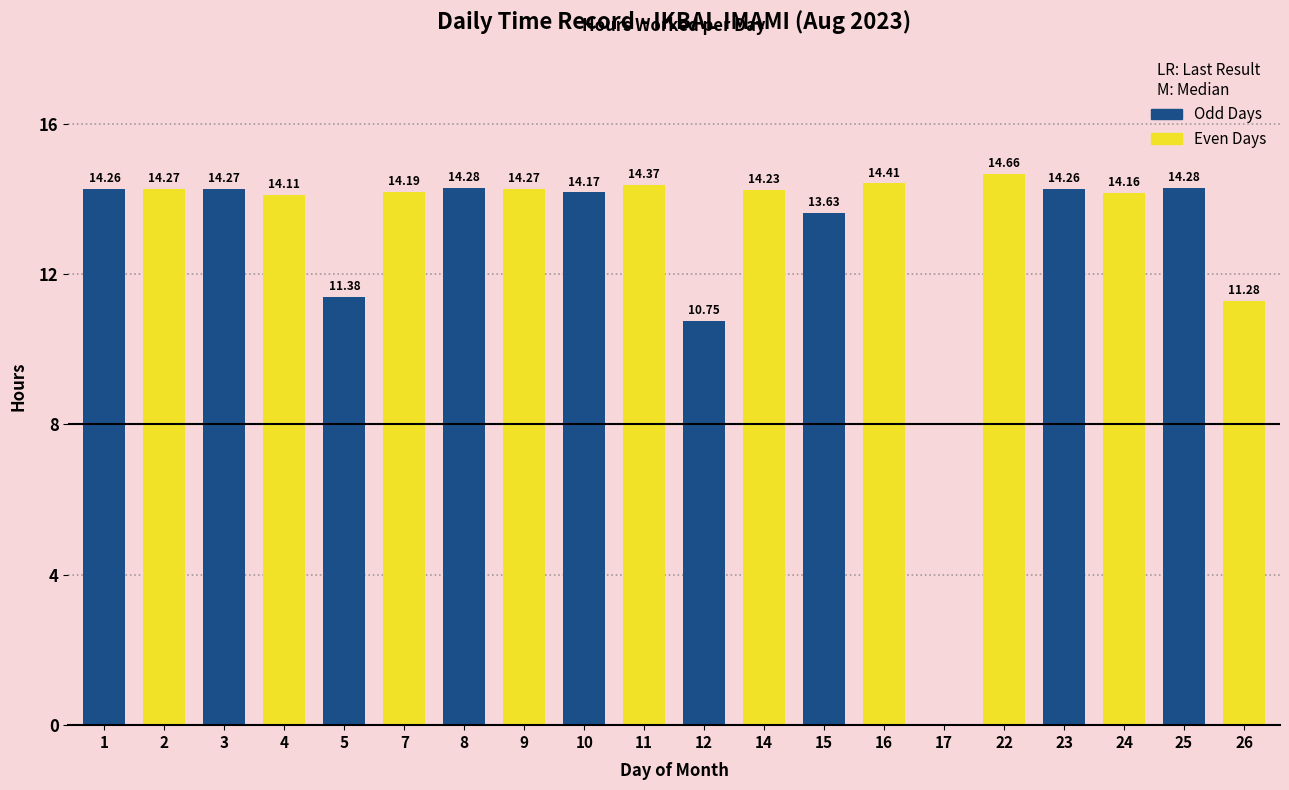

The chart shows a value of 14.1 at 4. True or false?

True